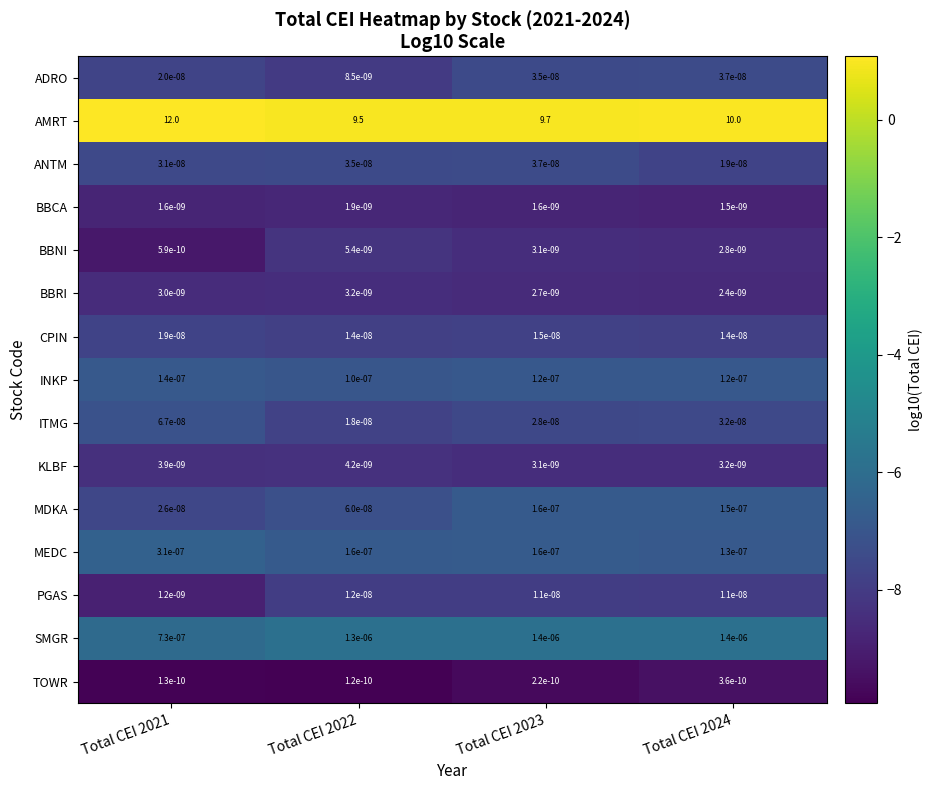

Is it true that BBNI equals 0.0 at Total CEI 2021?

True